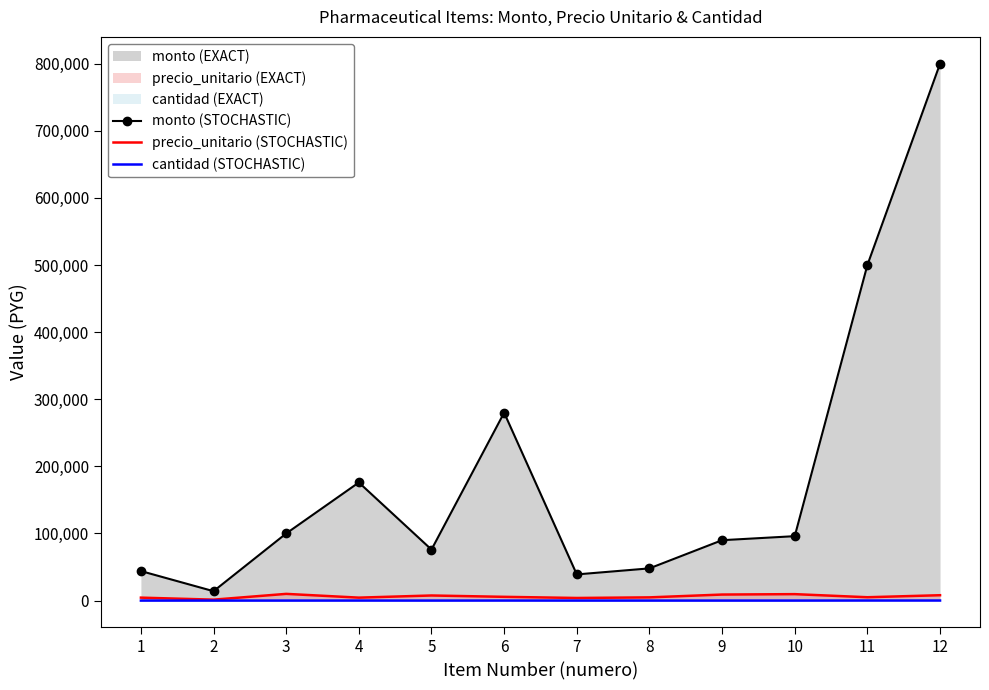

At which category does precio_unitario (STOCHASTIC) reach its first local peak?

3